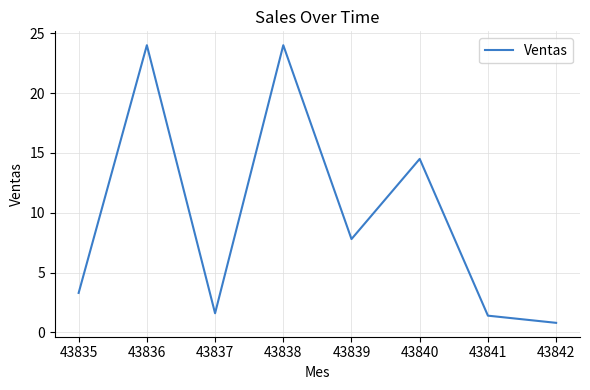

What is the sum of the values at 43837 and 43836?

25.6